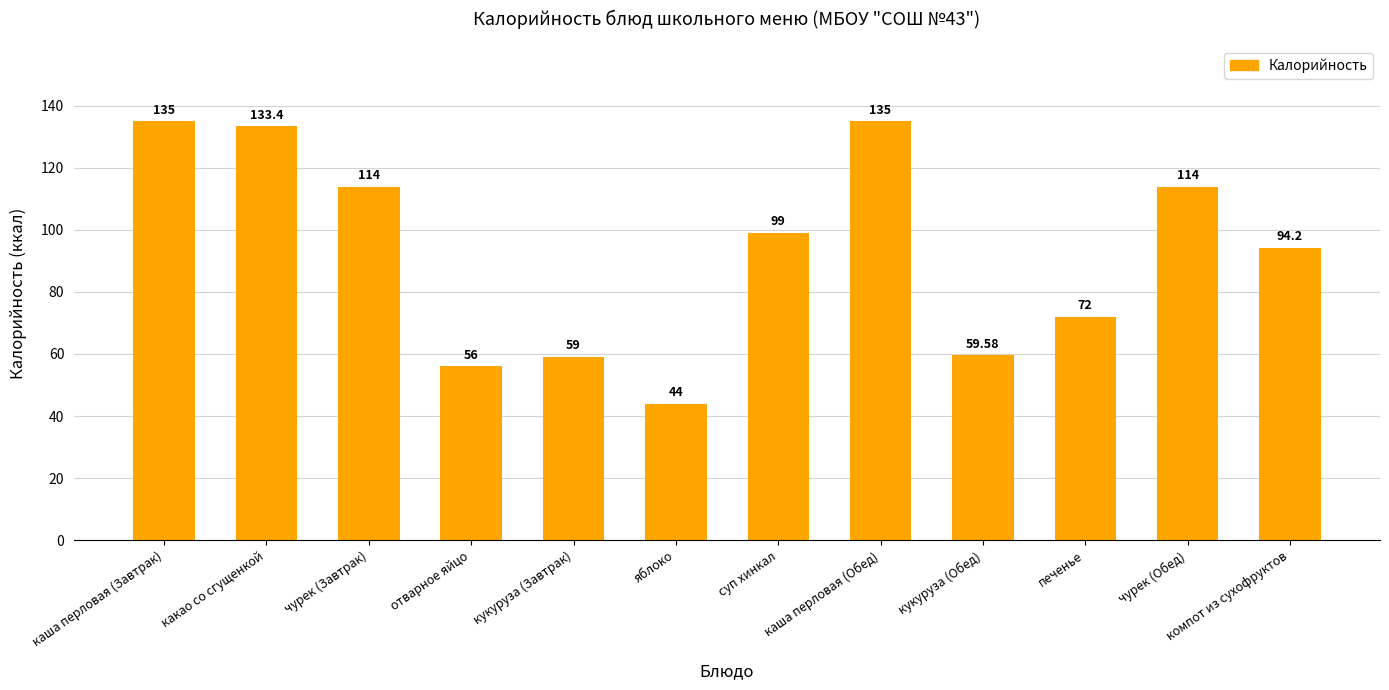

What position from the left is какао со сгущенкой?

2